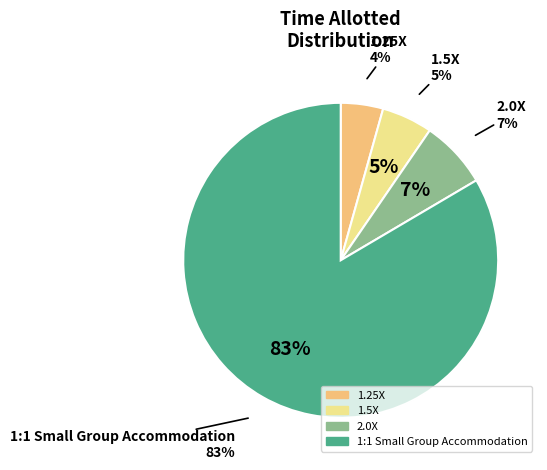

What percentage is NOT represented by 1.5X?

94.8%